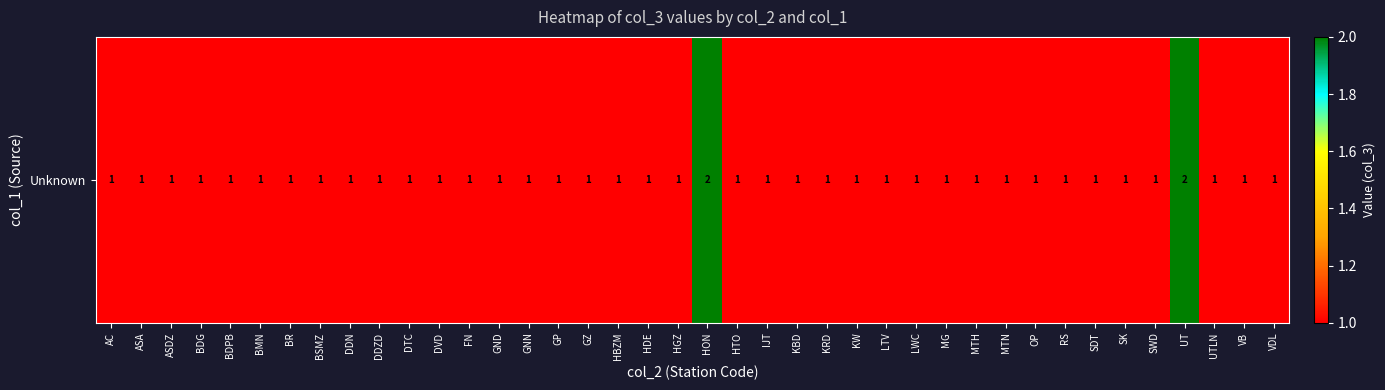

List the labels in order of value, smallest first.

AC, ASA, ASDZ, BDG, BDPB, BMN, BR, BSMZ, DDN, DDZD, DTC, DVD, FN, GND, GNN, GP, GZ, HBZM, HDE, HGZ, HTO, IJT, KBD, KRD, KW, LTV, LWC, MG, MTH, MTN, OP, RS, SDT, SK, SWD, UTLN, VB, VDL, HON, UT